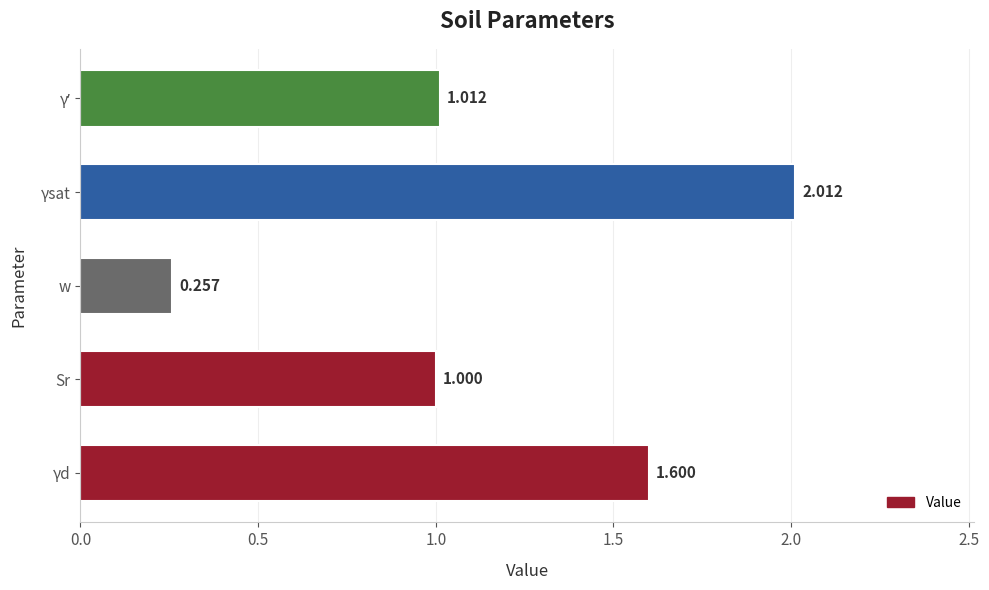

Which label corresponds to the smallest value in the chart?

w